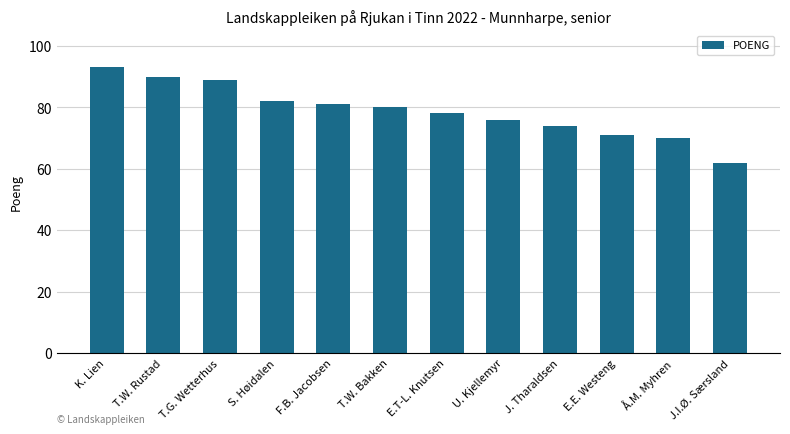

Rank the categories by value from highest to lowest.

K. Lien, T.W. Rustad, T.G. Wetterhus, S. Høidalen, F.B. Jacobsen, T.W. Bakken, E.T-L. Knutsen, U. Kjellemyr, J. Tharaldsen, E.E. Westeng, Å.M. Myhren, J.I.Ø. Særsland